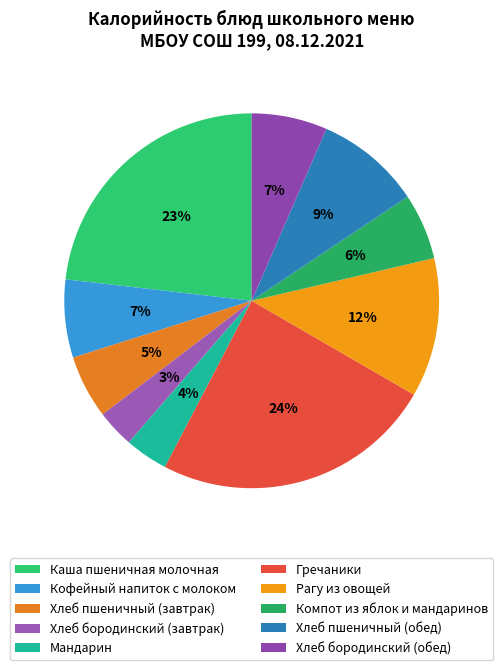

Does Кофейный напиток с молоком account for over 50% of the chart?

No